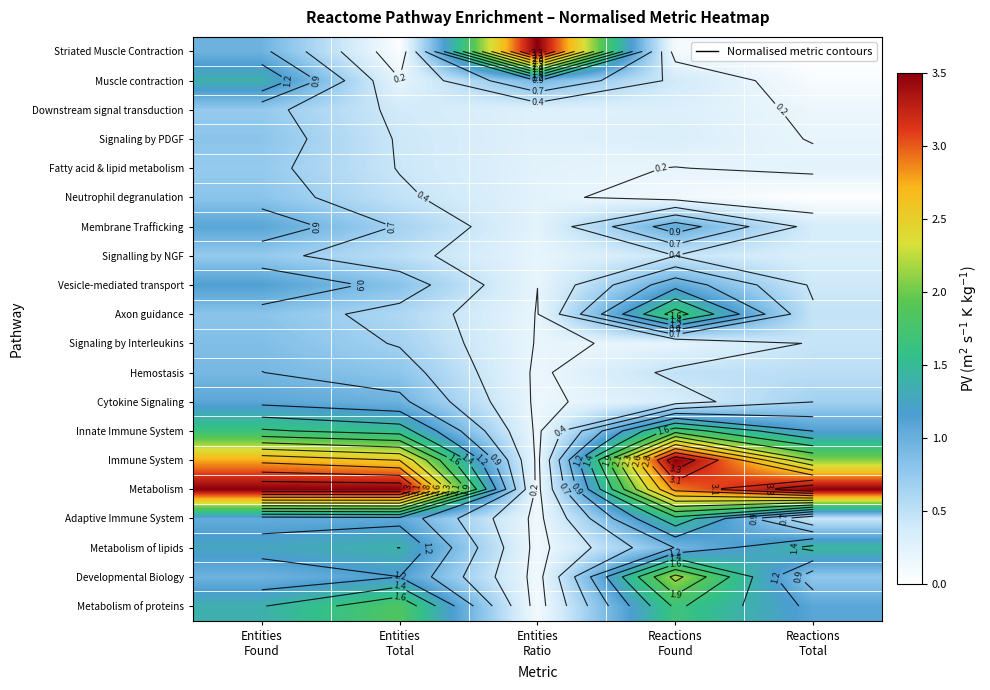

At which category is the sum across all series the highest?

Entities
Found